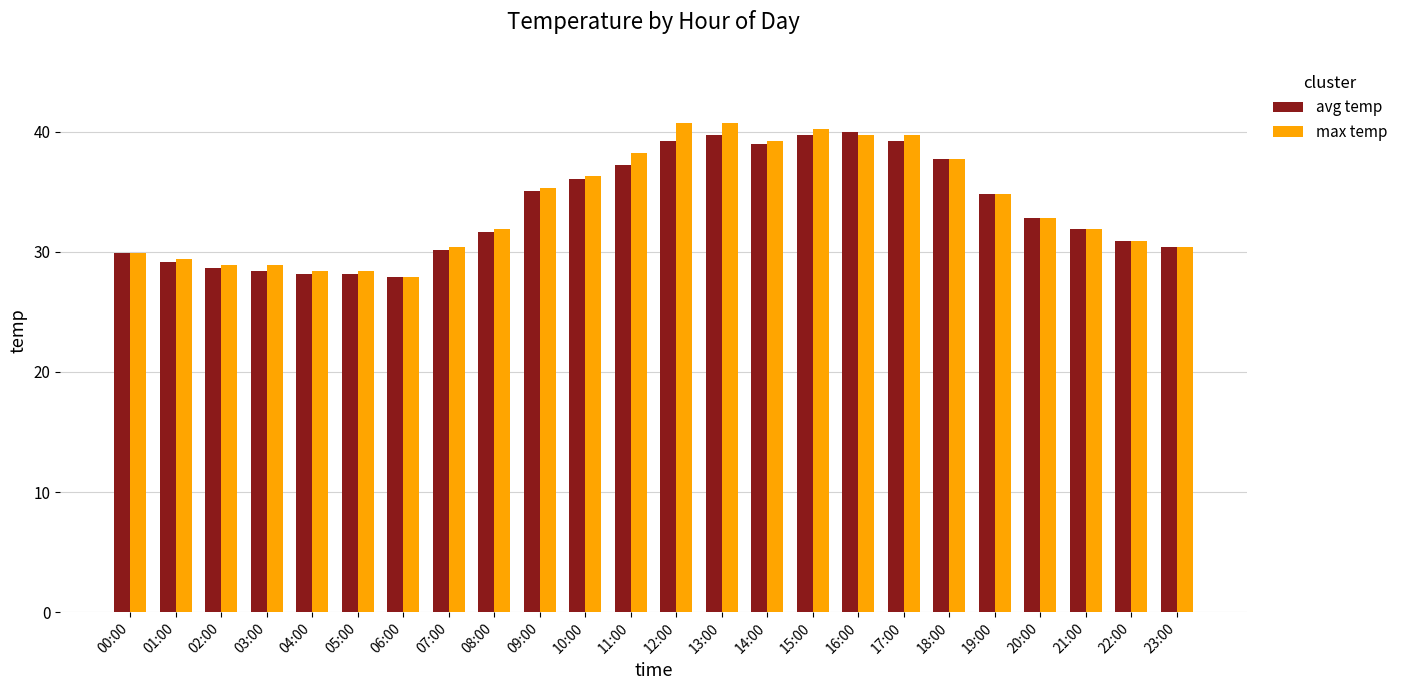

True or false: max temp has a value of 43.3 at 21:00.

False